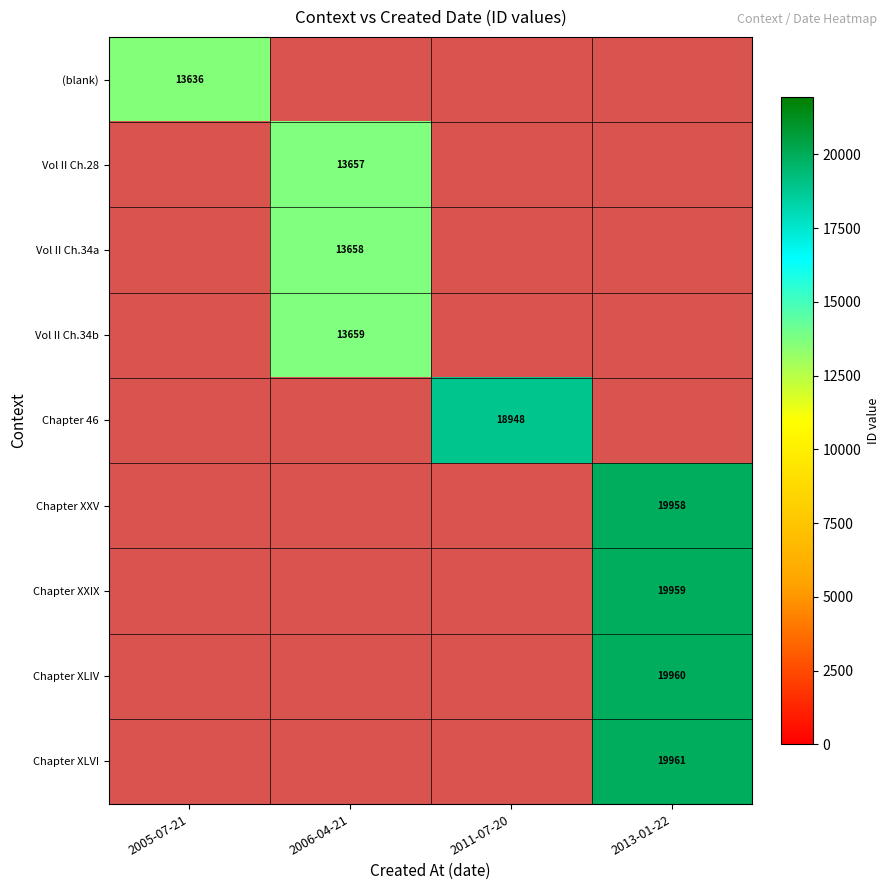

What is the approximate value of Vol II Ch.34a at 2006-04-21?

13658.0